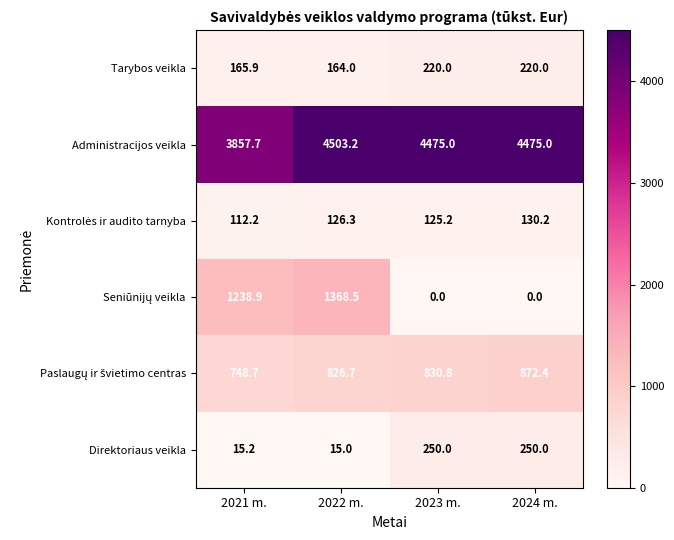

Which series has the largest total across all categories?

Administracijos veikla